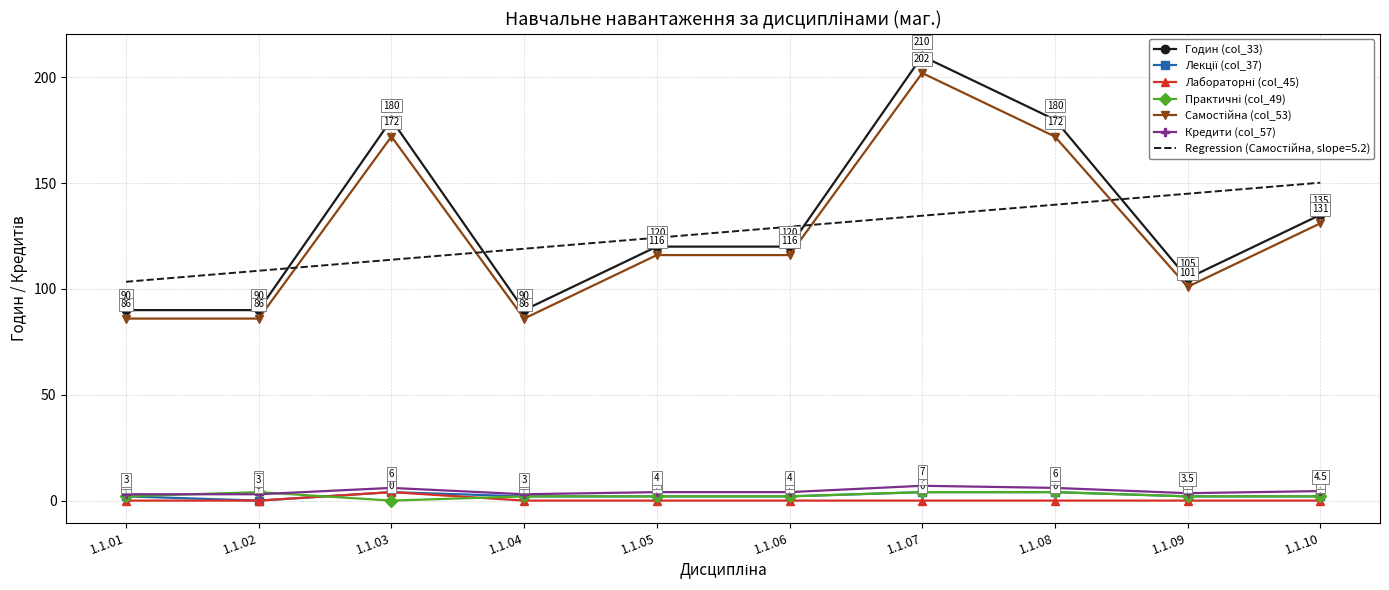

What is the maximum value for Кредити (col_57)?

7.0